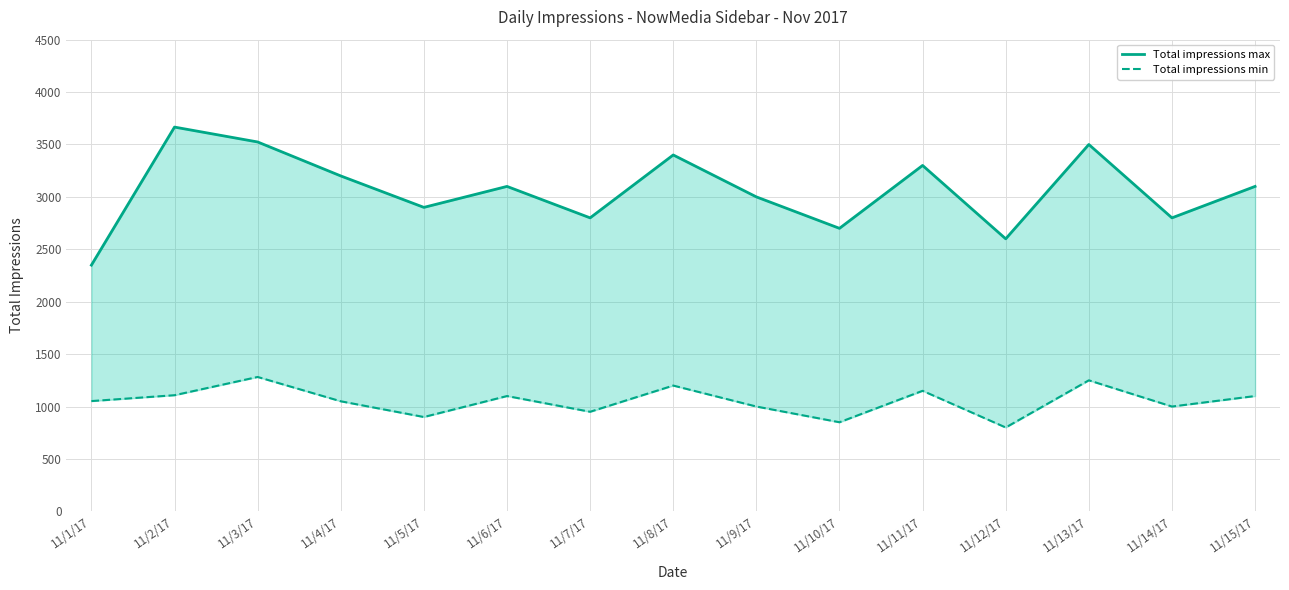

In Total impressions max, how many points are lower than both neighbors (excluding endpoints)?

5